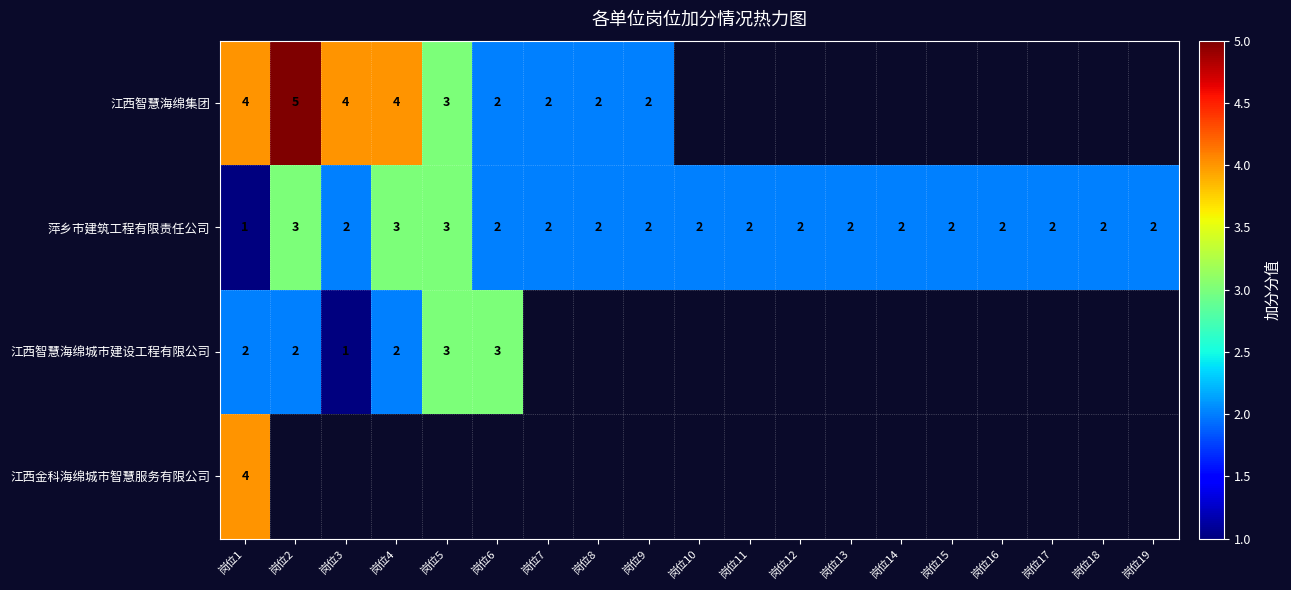

Which label corresponds to the largest value in the chart?

岗位2